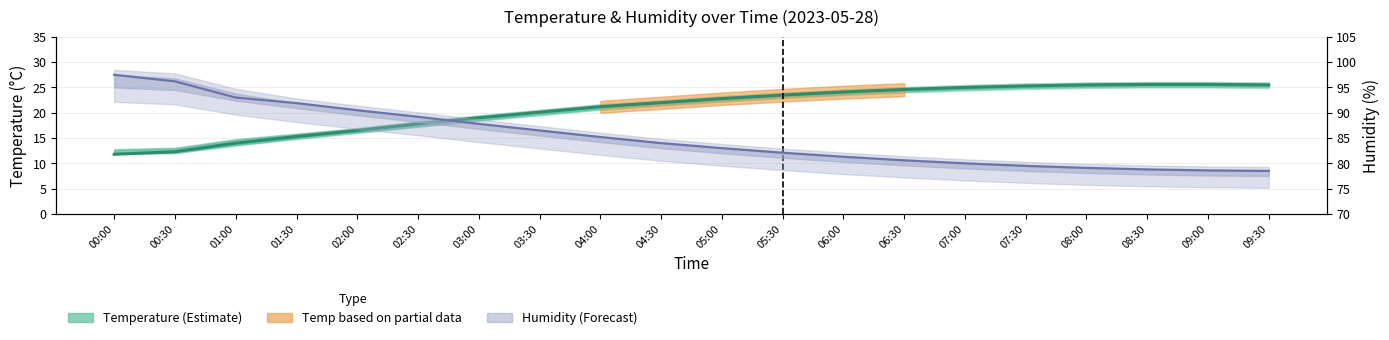

Does the chart display data point markers on the line(s)?

No